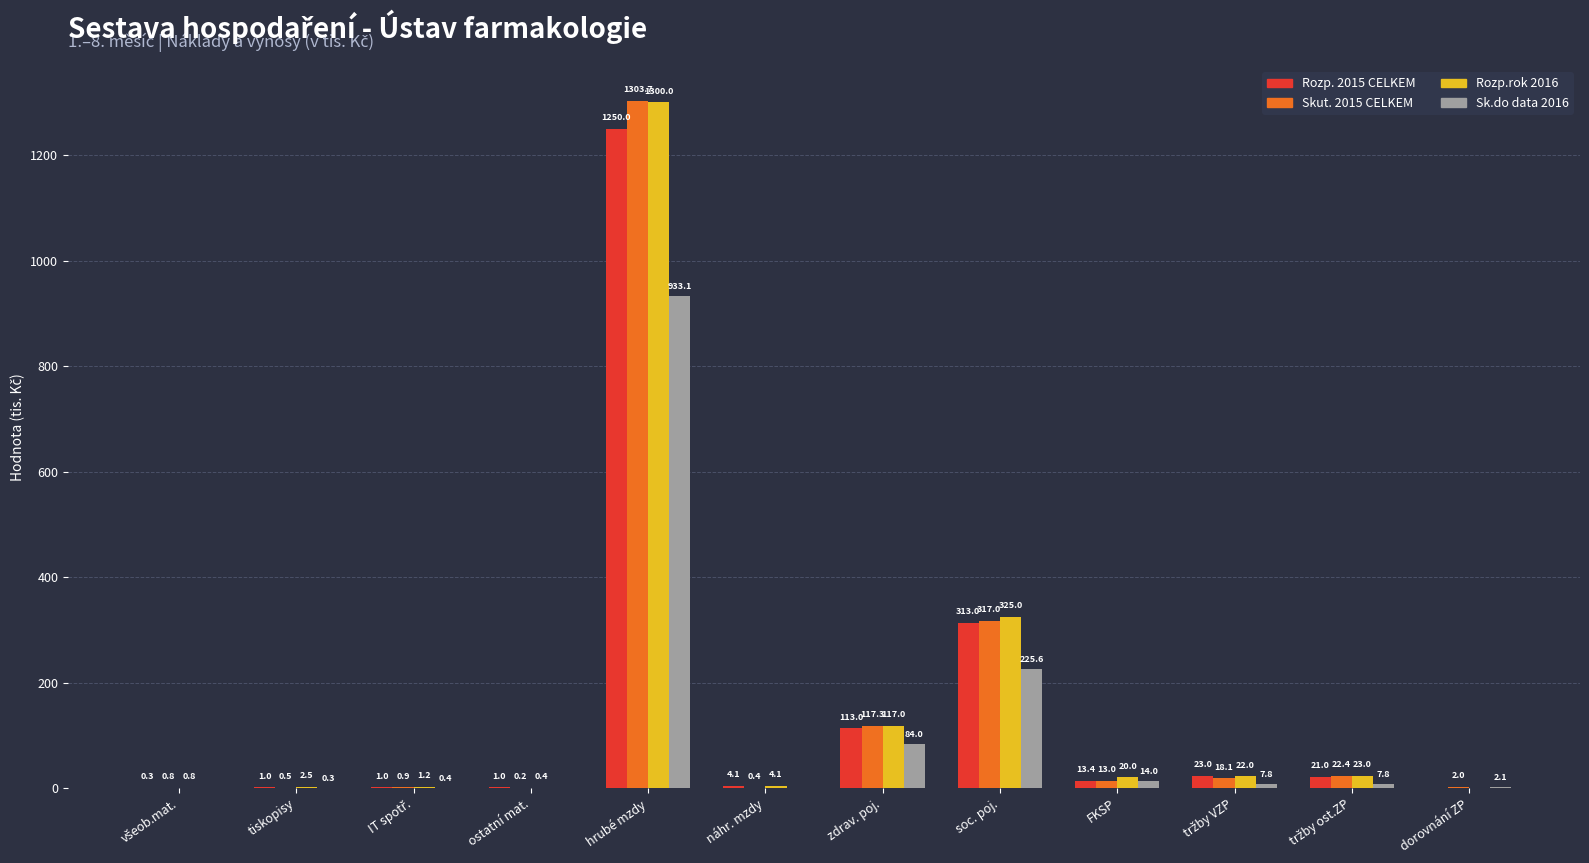

What is the sum of all Rozp. 2015 CELKEM values?

1740.8